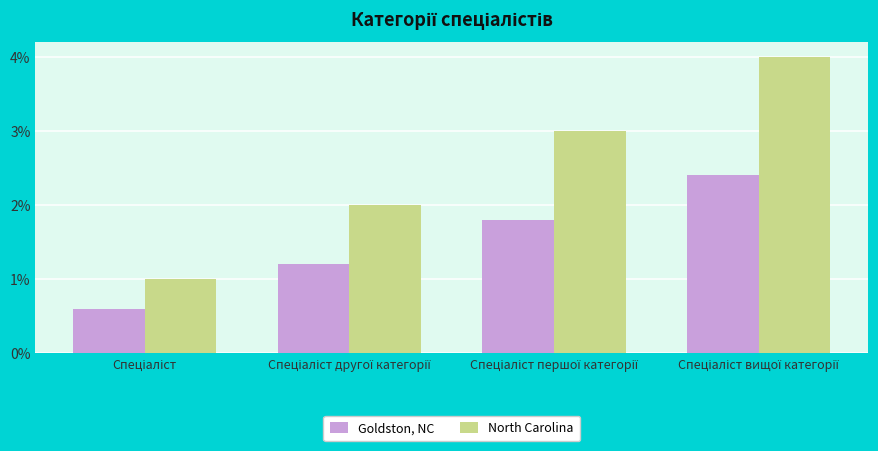

What is the greatest value displayed?

4.0